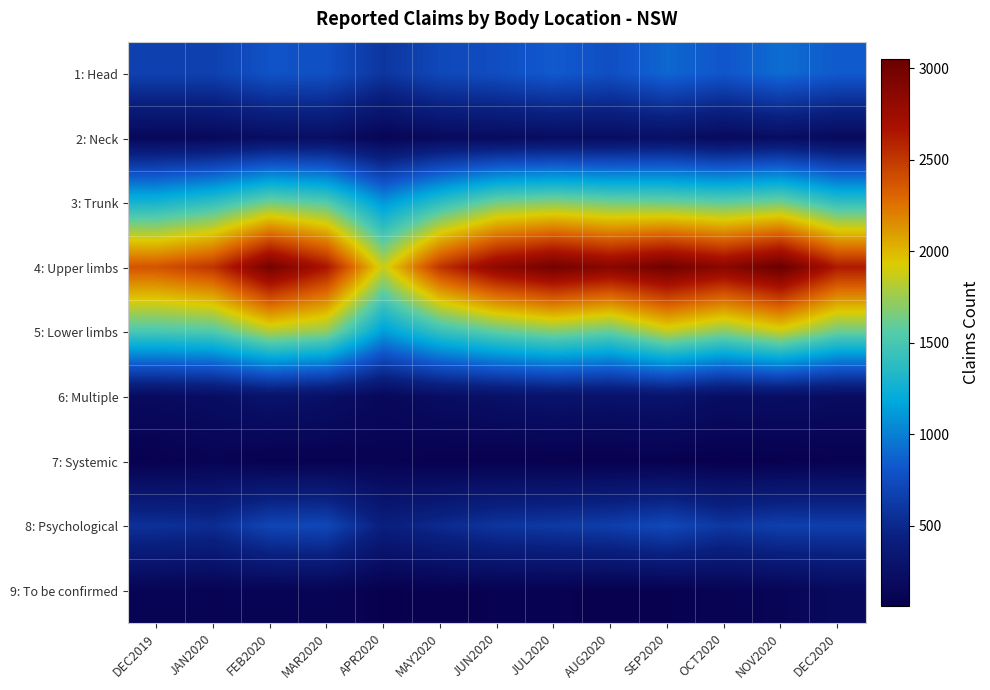

Reading left to right, extract all data points from this chart.

1: Head: DEC2019=675	JAN2020=672	FEB2020=790	MAR2020=777	APR2020=593	MAY2020=720	JUN2020=758	JUL2020=834	AUG2020=767	SEP2020=893	OCT2020=810	NOV2020=917	DEC2020=836
2: Neck: DEC2019=158	JAN2020=168	FEB2020=218	MAR2020=228	APR2020=124	MAY2020=184	JUN2020=194	JUL2020=209	AUG2020=213	SEP2020=238	OCT2020=176	NOV2020=220	DEC2020=170
3: Trunk: DEC2019=1292	JAN2020=1413	FEB2020=1641	MAR2020=1552	APR2020=1102	MAY2020=1401	JUN2020=1643	JUL2020=1698	AUG2020=1642	SEP2020=1628	OCT2020=1586	NOV2020=1644	DEC2020=1411
4: Upper limbs: DEC2019=2380	JAN2020=2517	FEB2020=2979	MAR2020=2661	APR2020=1869	MAY2020=2520	JUN2020=2838	JUL2020=2989	AUG2020=2872	SEP2020=3008	OCT2020=2861	NOV2020=3051	DEC2020=2637
5: Lower limbs: DEC2019=1500	JAN2020=1522	FEB2020=1799	MAR2020=1710	APR2020=1126	MAY2020=1416	JUN2020=1574	JUL2020=1674	AUG2020=1589	SEP2020=1843	OCT2020=1688	NOV2020=1862	DEC2020=1611
6: Multiple: DEC2019=190	JAN2020=216	FEB2020=281	MAR2020=245	APR2020=158	MAY2020=220	JUN2020=250	JUL2020=285	AUG2020=268	SEP2020=292	OCT2020=222	NOV2020=230	DEC2020=203
7: Systemic: DEC2019=76	JAN2020=111	FEB2020=85	MAR2020=87	APR2020=103	MAY2020=76	JUN2020=76	JUL2020=72	AUG2020=73	SEP2020=75	OCT2020=62	NOV2020=71	DEC2020=87
8: Psychological: DEC2019=560	JAN2020=529	FEB2020=704	MAR2020=717	APR2020=423	MAY2020=511	JUN2020=590	JUL2020=617	AUG2020=650	SEP2020=727	OCT2020=604	NOV2020=662	DEC2020=655
9: To be confirmed: DEC2019=117	JAN2020=108	FEB2020=113	MAR2020=119	APR2020=70	MAY2020=81	JUN2020=86	JUL2020=91	AUG2020=74	SEP2020=84	OCT2020=107	NOV2020=127	DEC2020=176